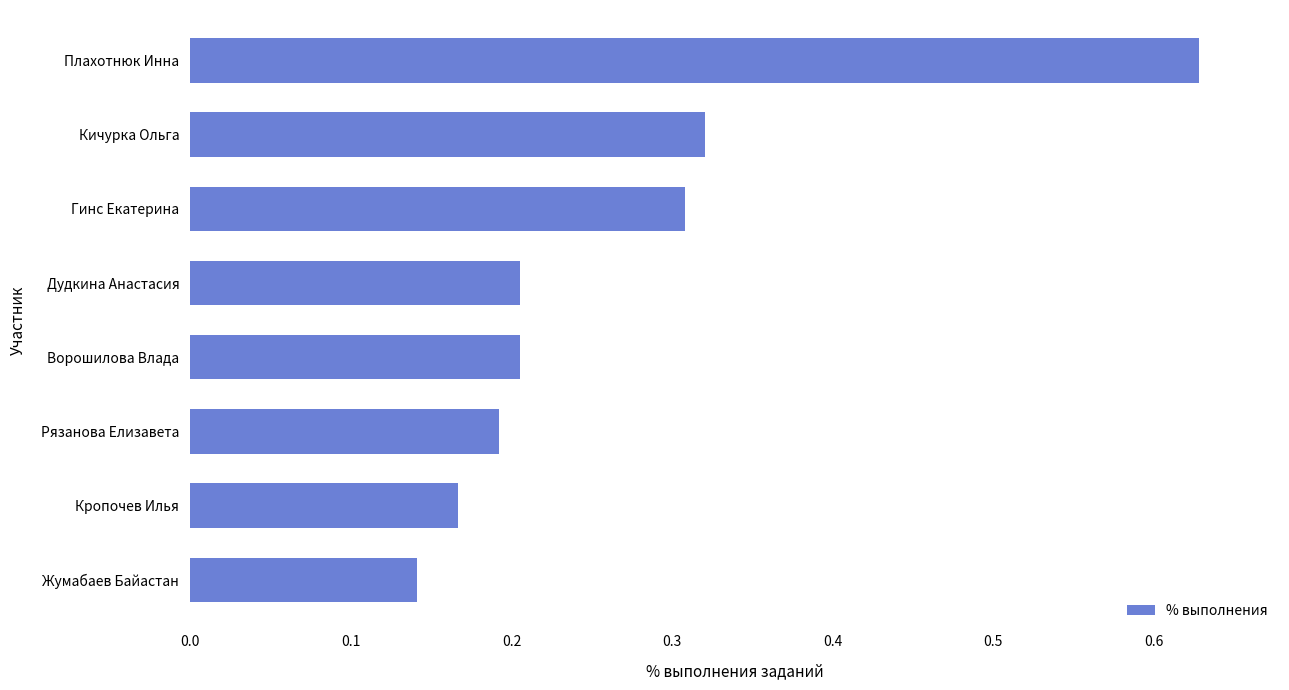

At which label is the value closest to 0?

Жумабаев Байастан